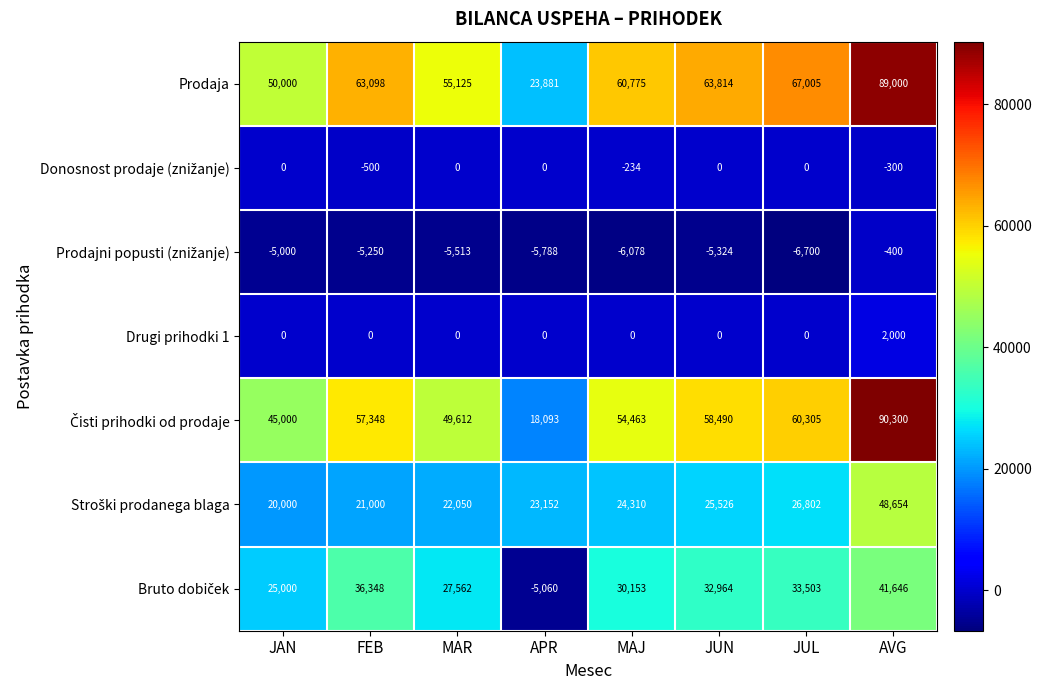

The value of Prodaja at MAJ is 60775. True or false?

True